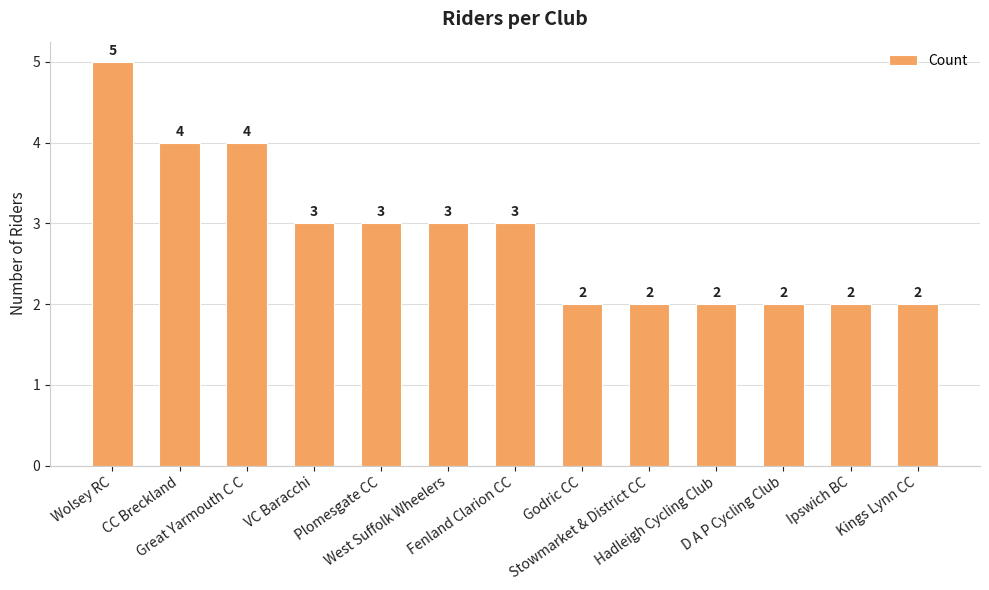

How many values are below 3?

6